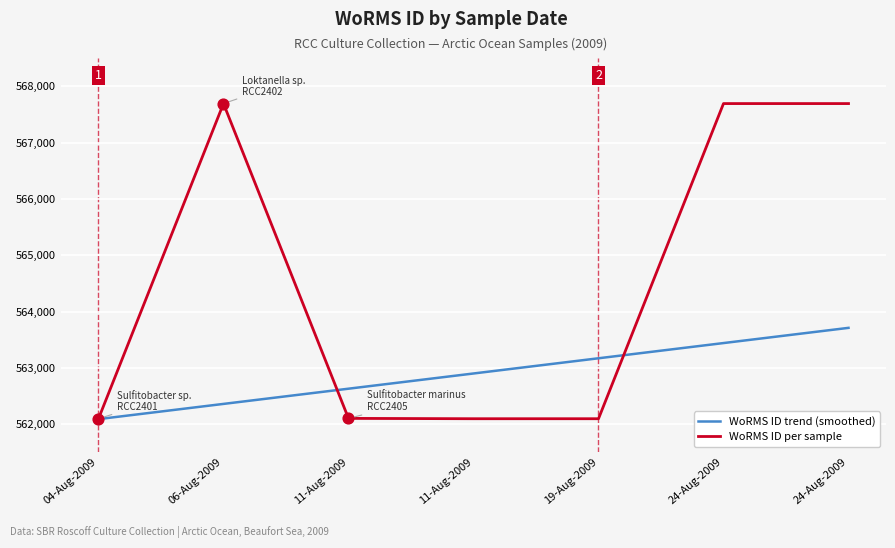

What are all the series names shown in the legend?

WoRMS ID trend (smoothed), WoRMS ID per sample